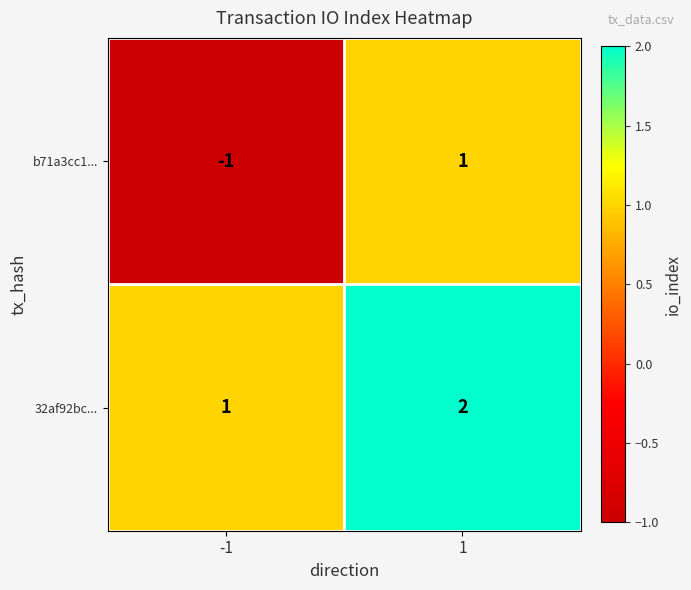

Is it true that 32af92bc... equals 2 at 1?

True